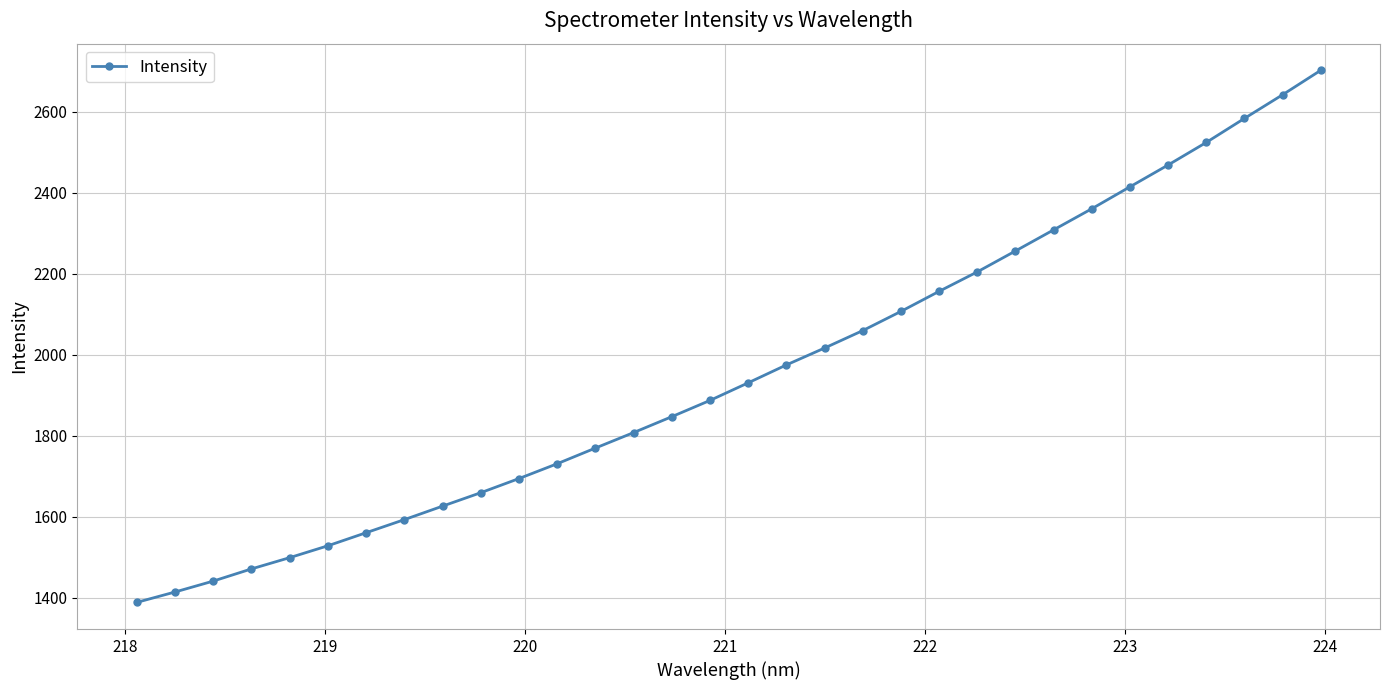

What is the value of the 9th point from the left?

1626.6